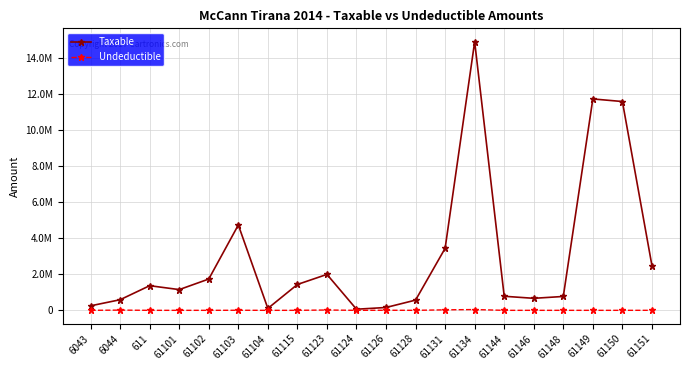

What are all the series names shown in the legend?

Taxable, Undeductible